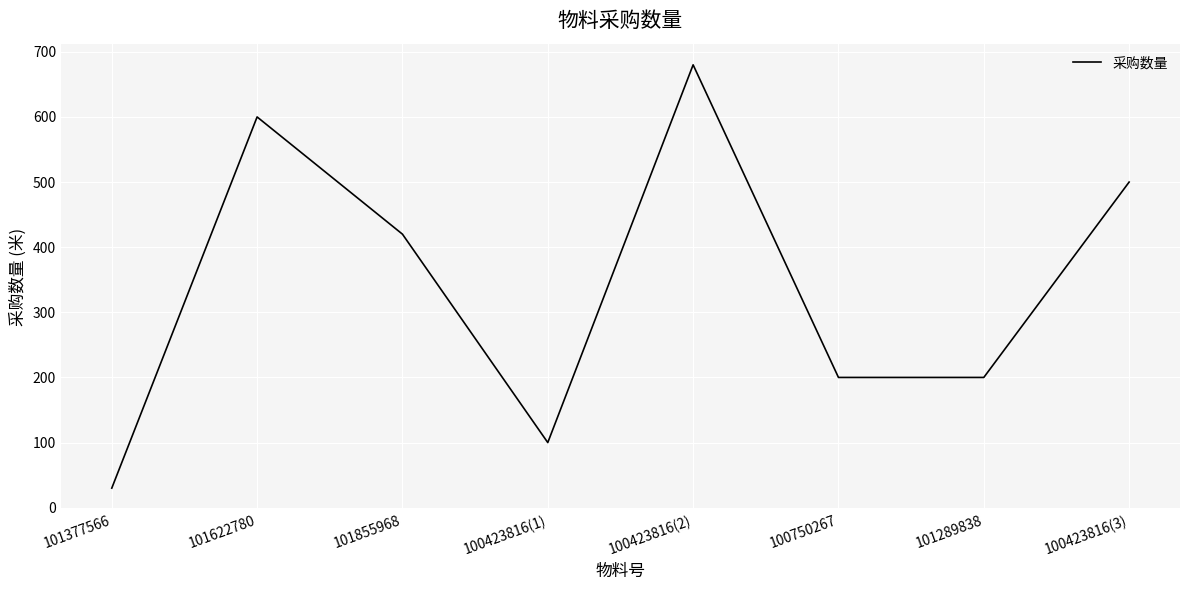

What is the difference between the second highest and minimum values?

570